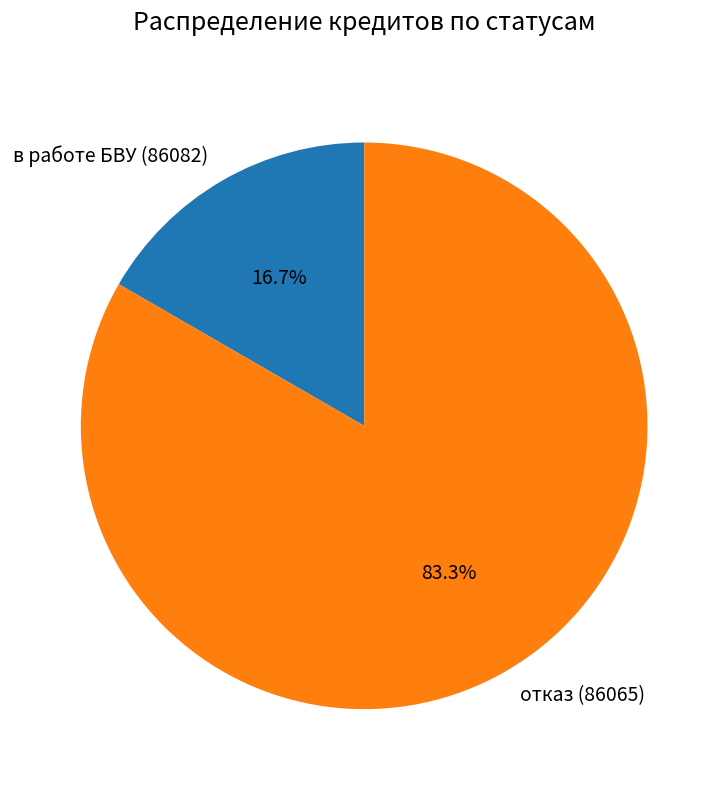

To the nearest percent, what percentage of the pie is отказ (86065)?

83%